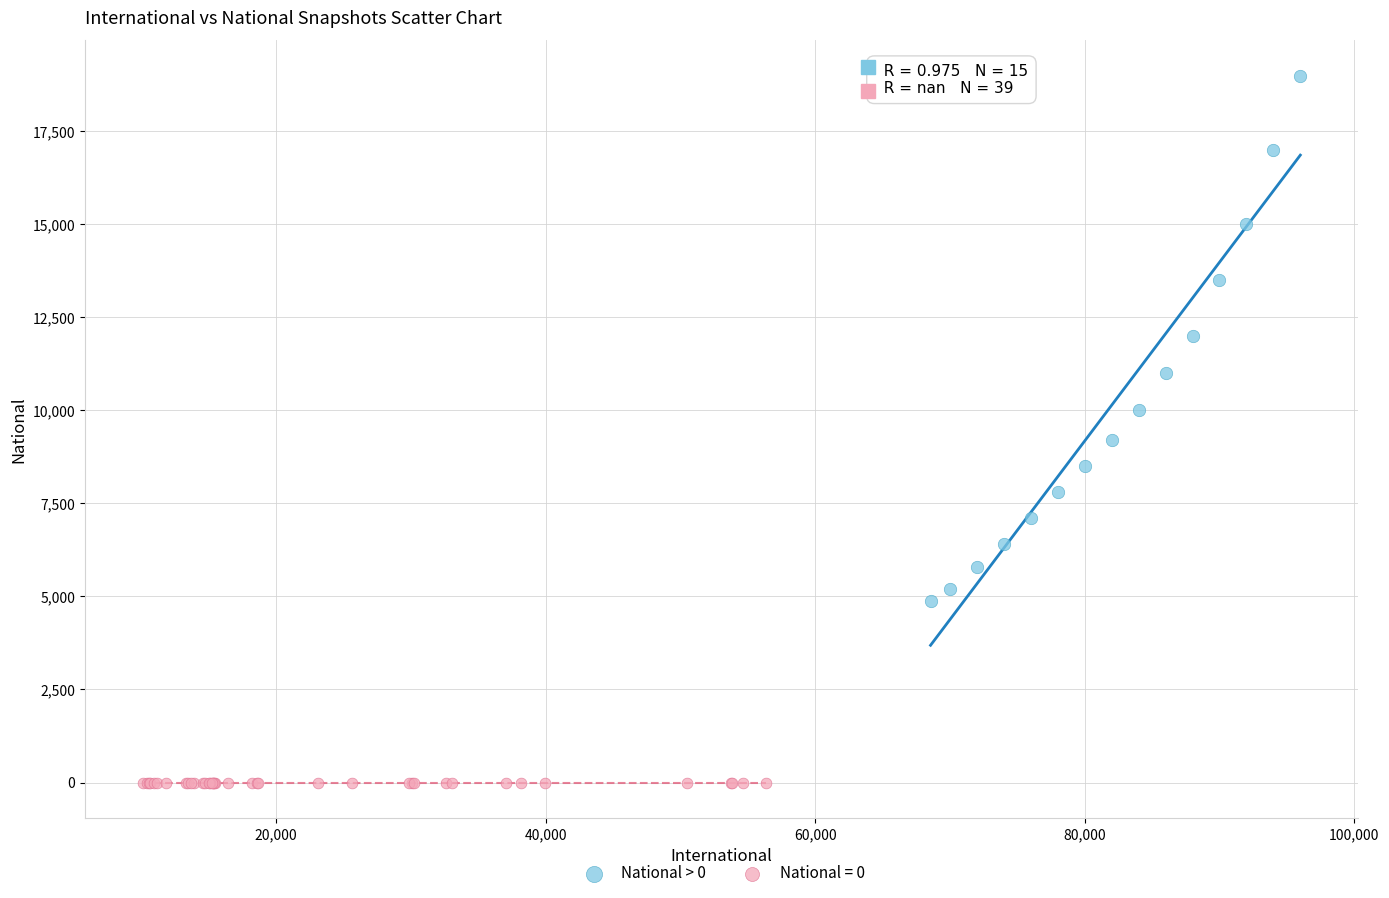

Which series contains the highest Y value?

National > 0